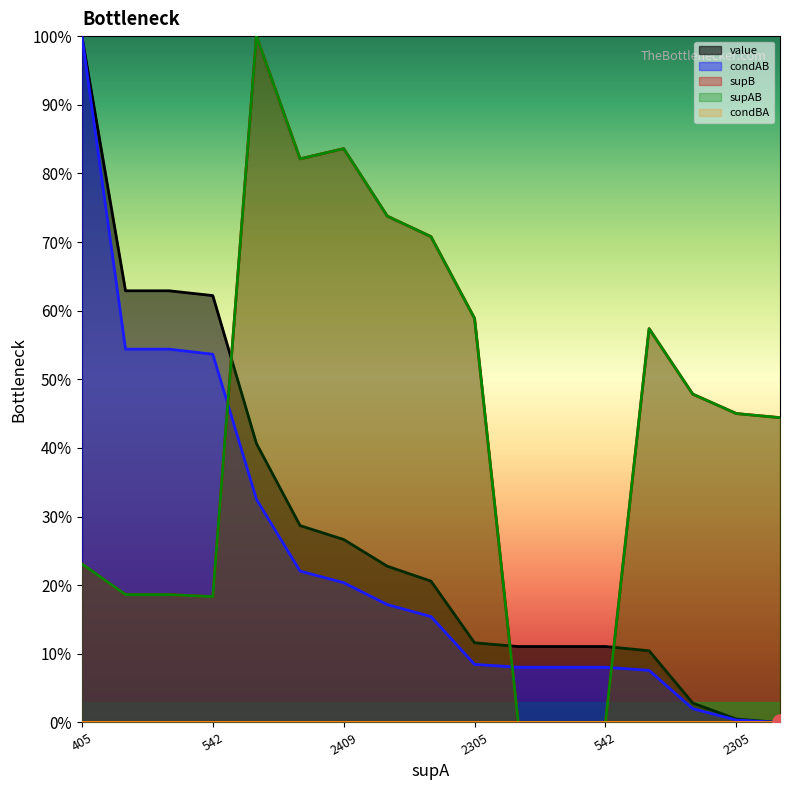

Which series has the widest spread of Y values?

value